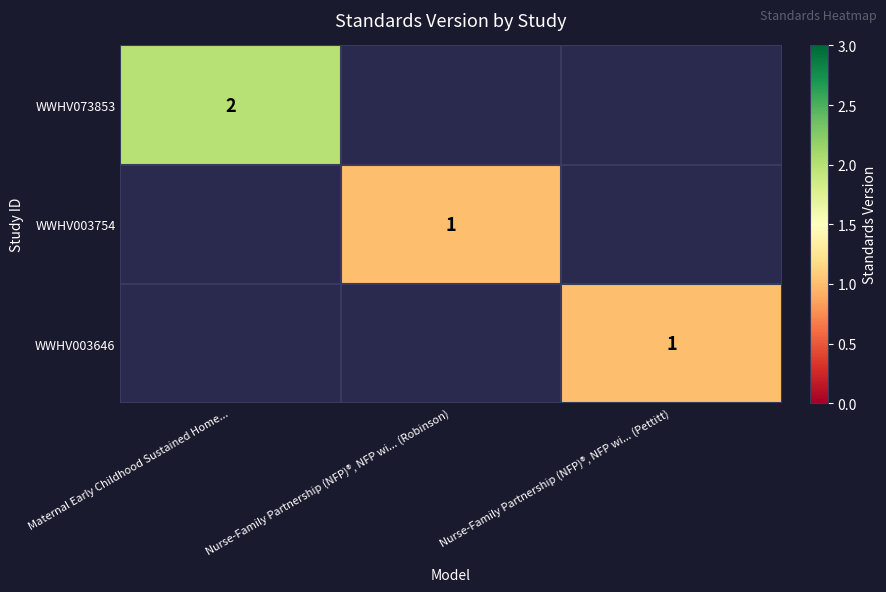

The value of WWHV003646 at Maternal Early Childhood Sustained Home... is 0. True or false?

True